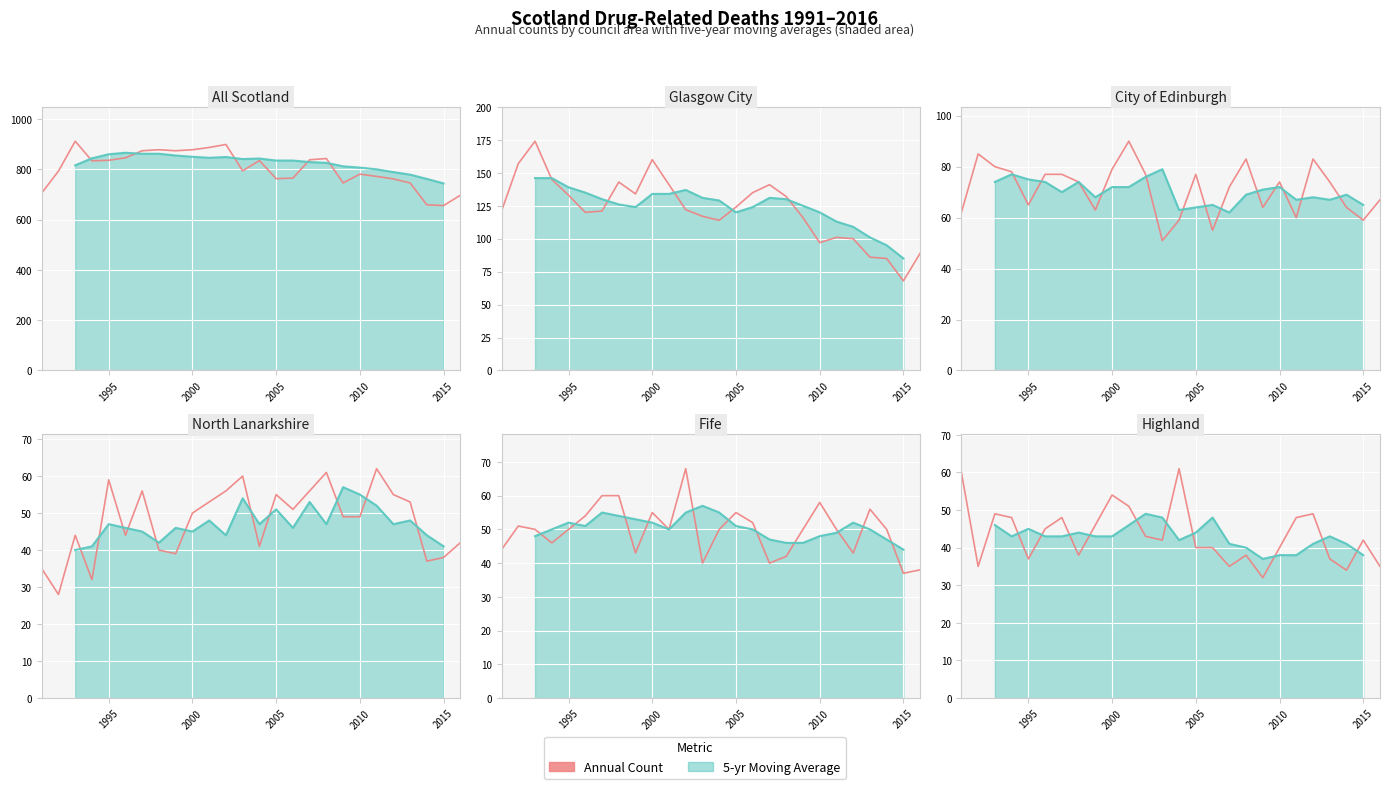

The value at 2010 is 40. True or false?

True